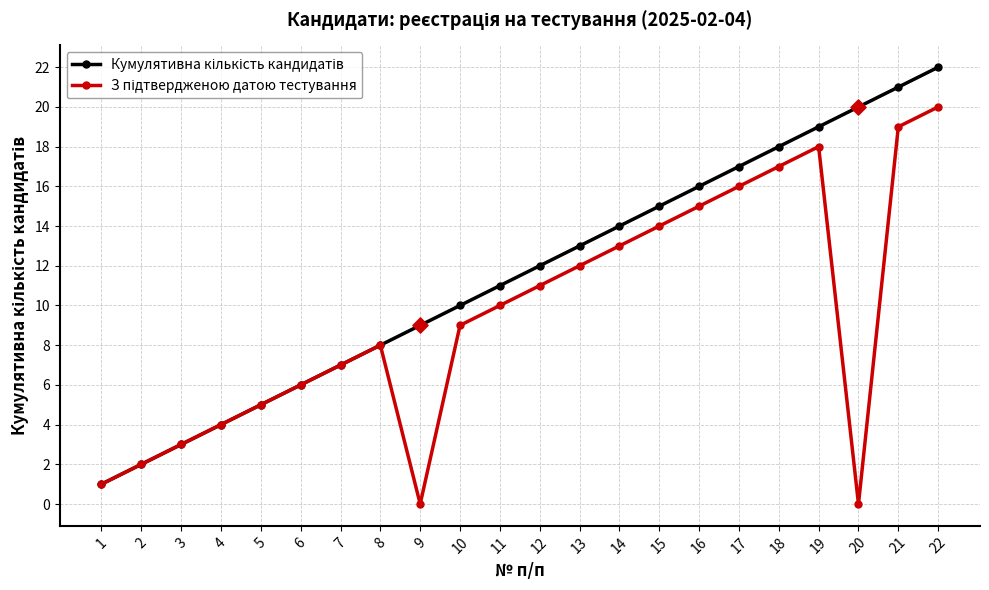

At which category is the sum across all series the highest?

22